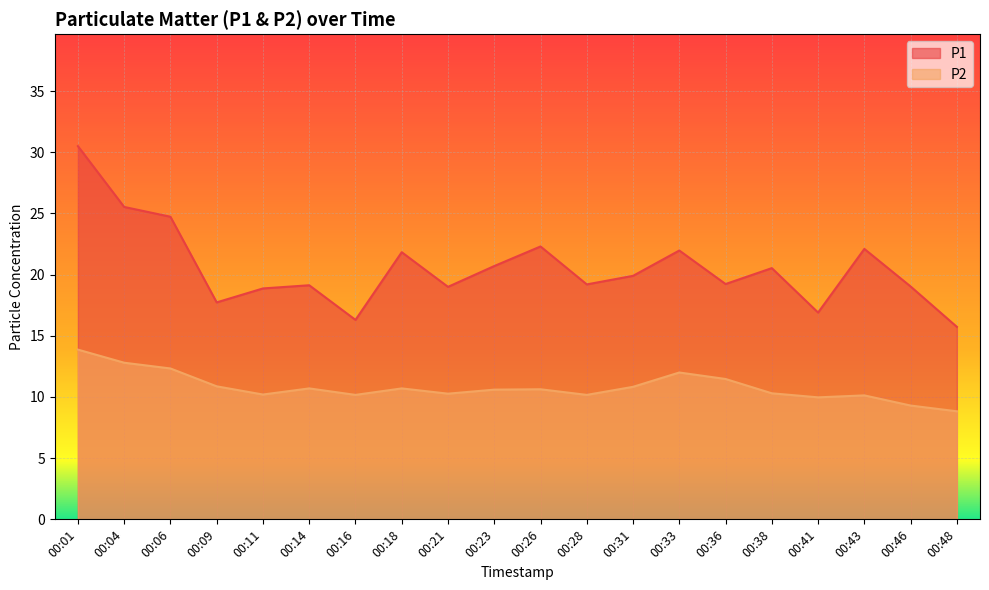

What is the sum of all P2 values?

216.1